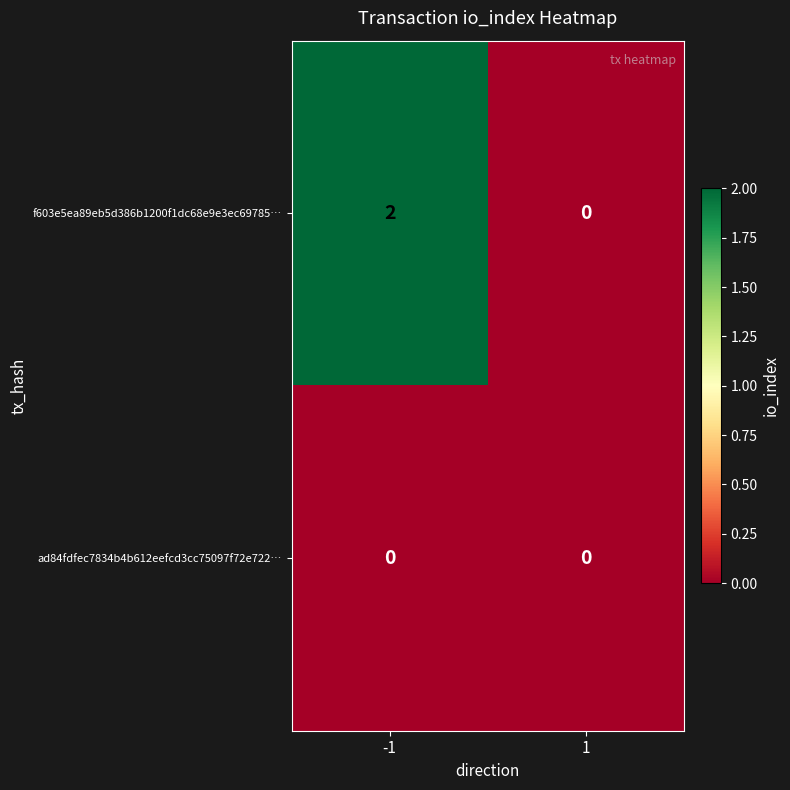

The ad84fdfec7834b4b612eefcd3cc75097f72e722… series shows 0 at -1. True or false?

True